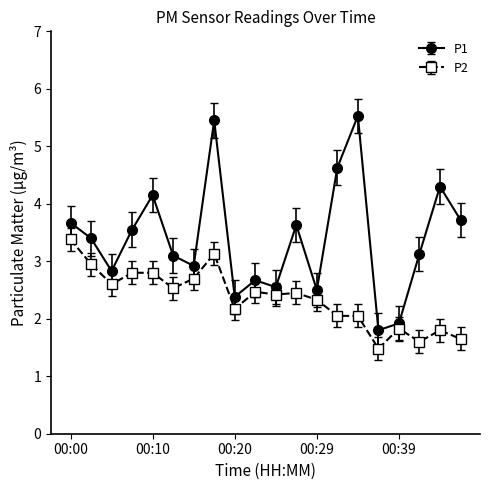

What is the maximum value shown in the chart?

5.5